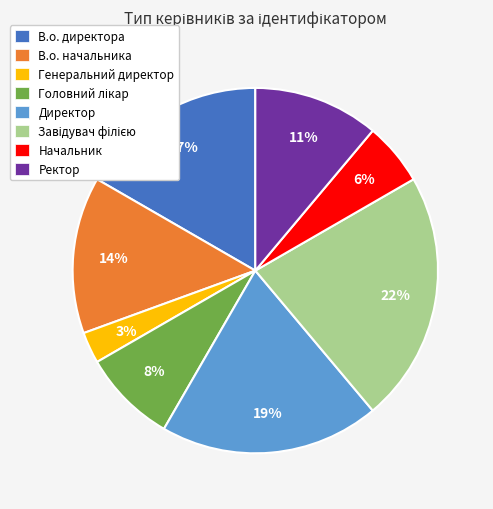

How many slices are in this pie chart?

8